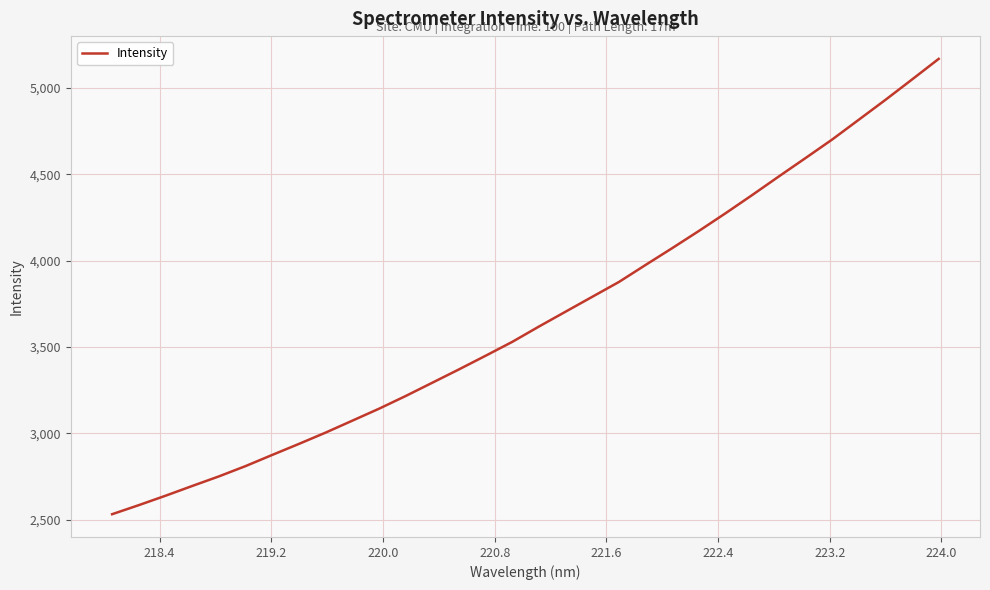

What is the smallest value displayed?

2531.0